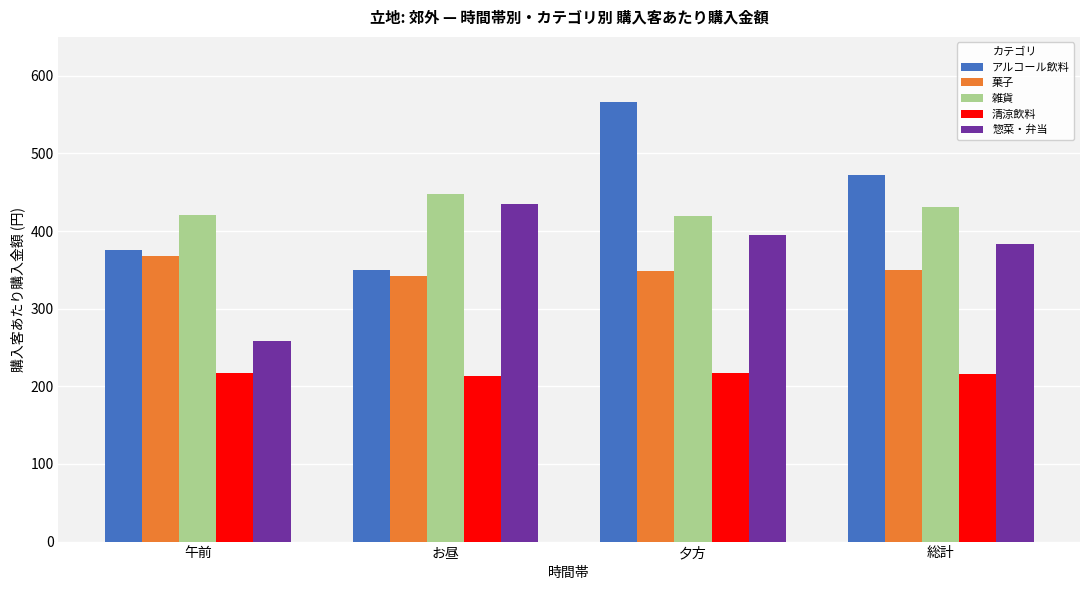

At 夕方, list the series in order from smallest to largest.

清涼飲料, 菓子, 惣菜・弁当, 雑貨, アルコール飲料